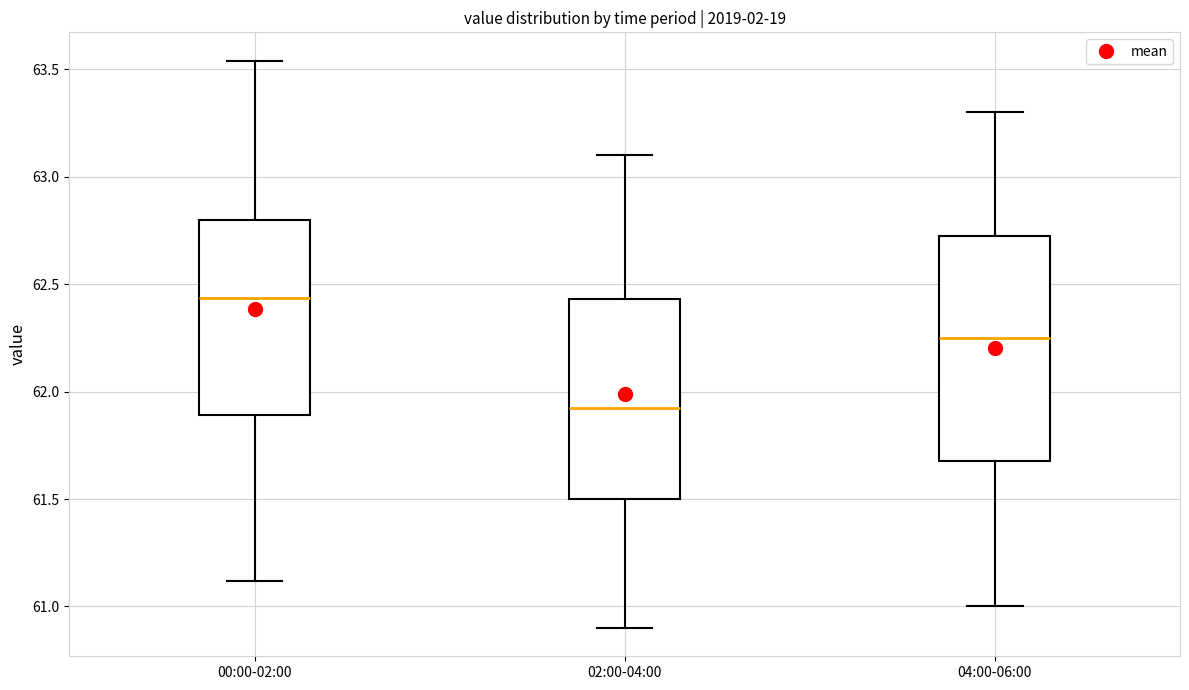

Reading left to right, read every box against the y-axis: the position of its median line, the range the box covers, and the ends of its whiskers. The values are not printed on the chart, so give them approximately, as read against the axis.

00:00-02:00: median 62.45, box 61.90 to 62.80, whiskers 61.10 to 63.55
02:00-04:00: median 61.95, box 61.50 to 62.45, whiskers 60.90 to 63.10
04:00-06:00: median 62.25, box 61.70 to 62.75, whiskers 61.00 to 63.30